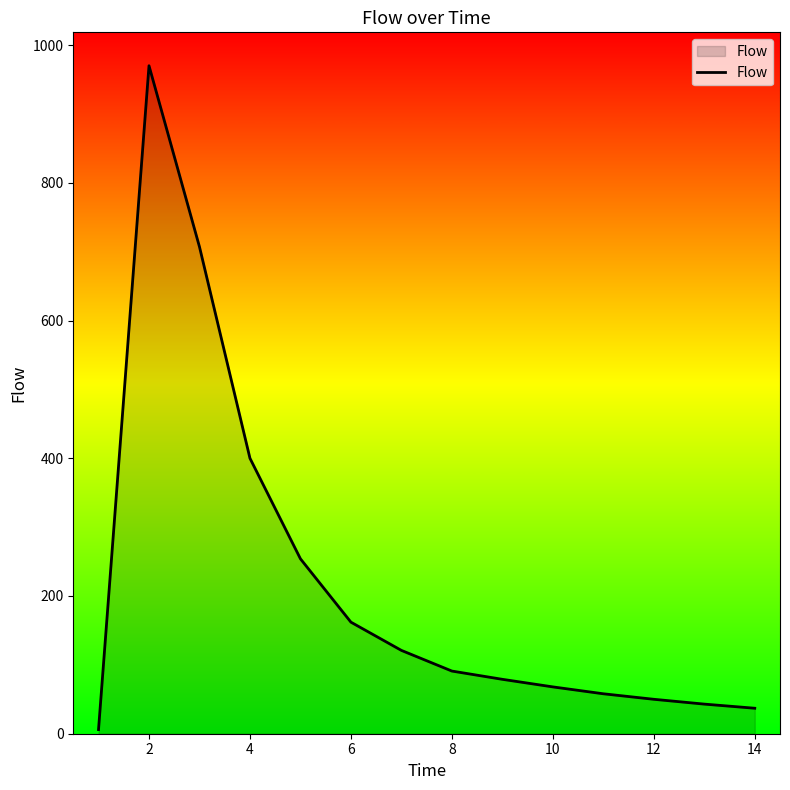

How many lines are shown in the chart?

1